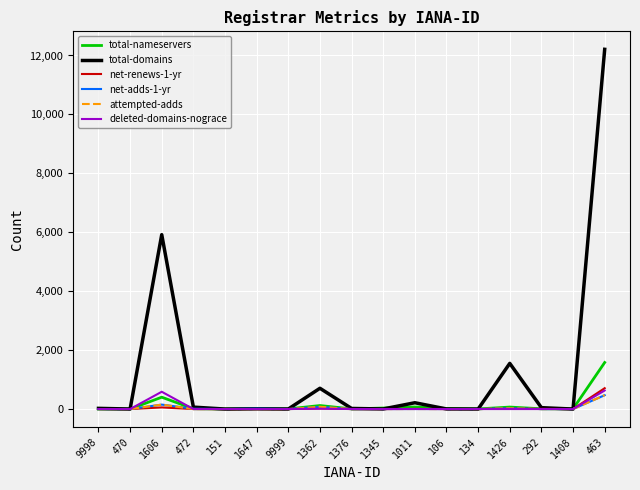

What value does the deleted-domains-nograce series have at 1362?

13